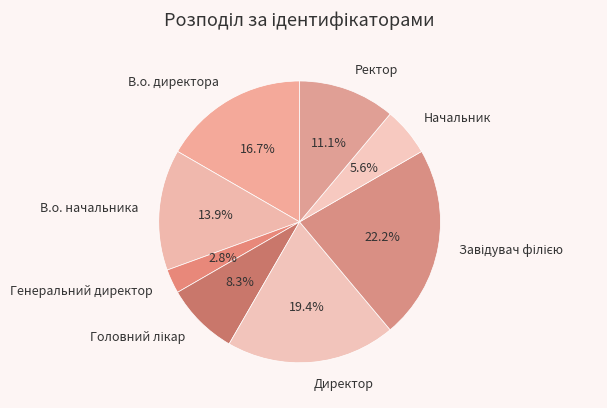

How much of the chart is everything except Ректор?

88.9%